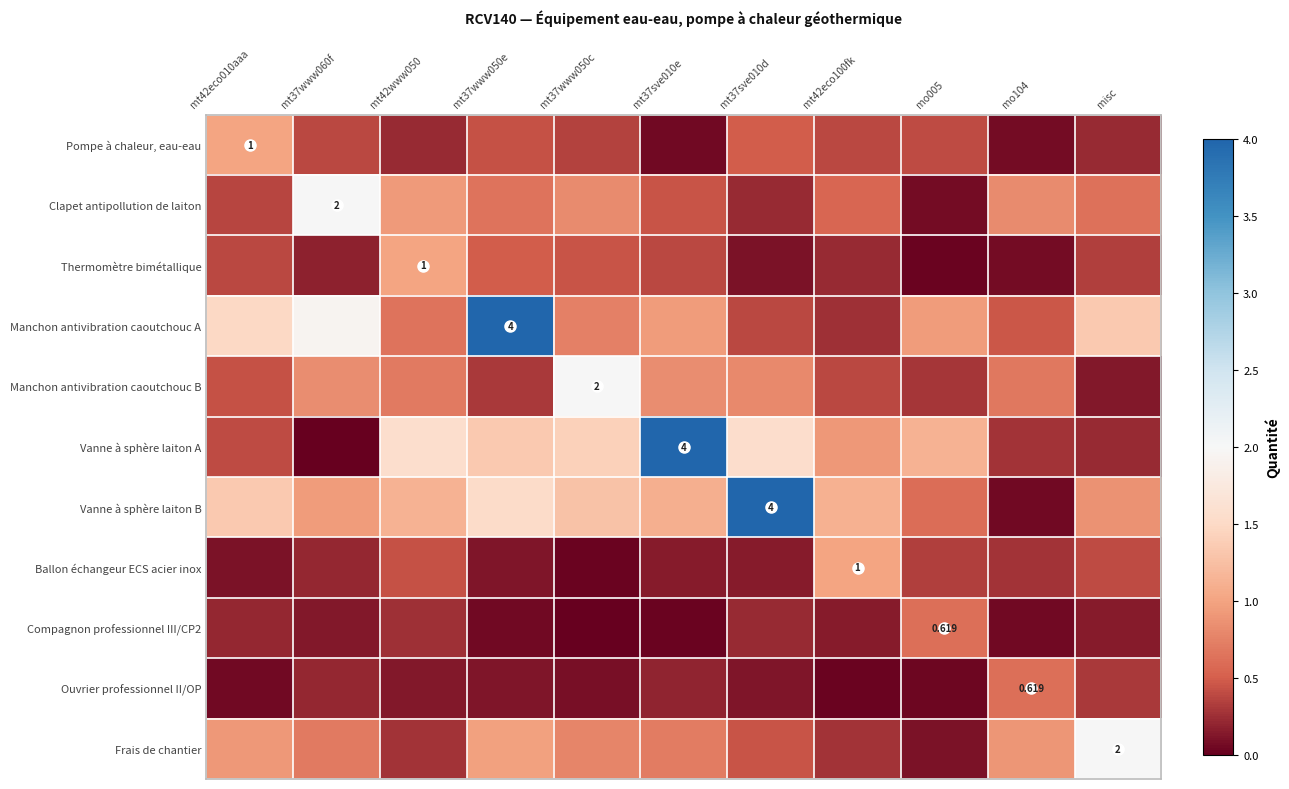

At how many categories does at least one series exceed 1?

10